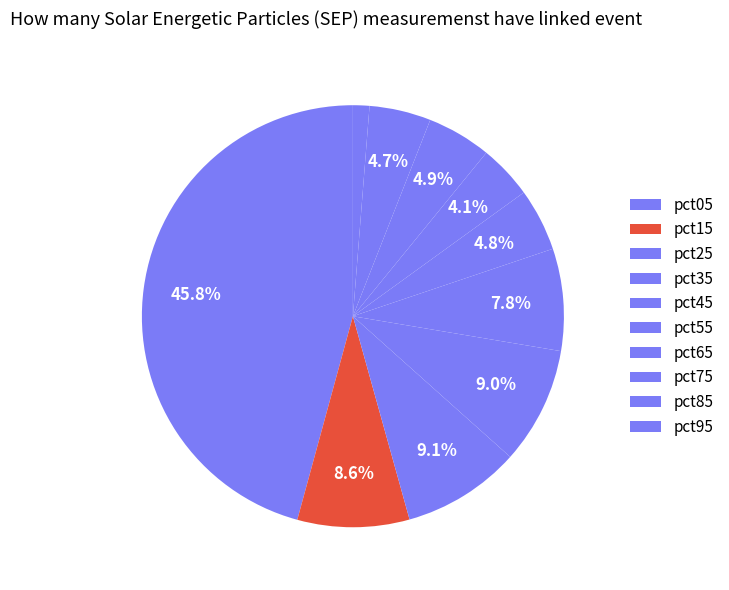

Count the number of slices in the pie.

10